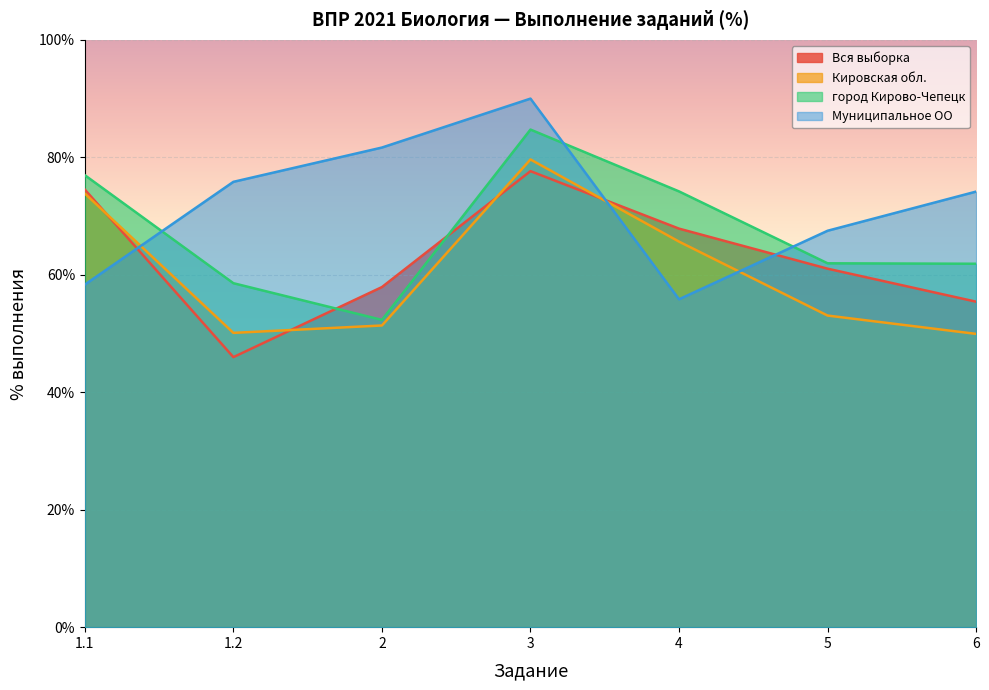

Which series has the largest total across all categories?

Муниципальное ОО